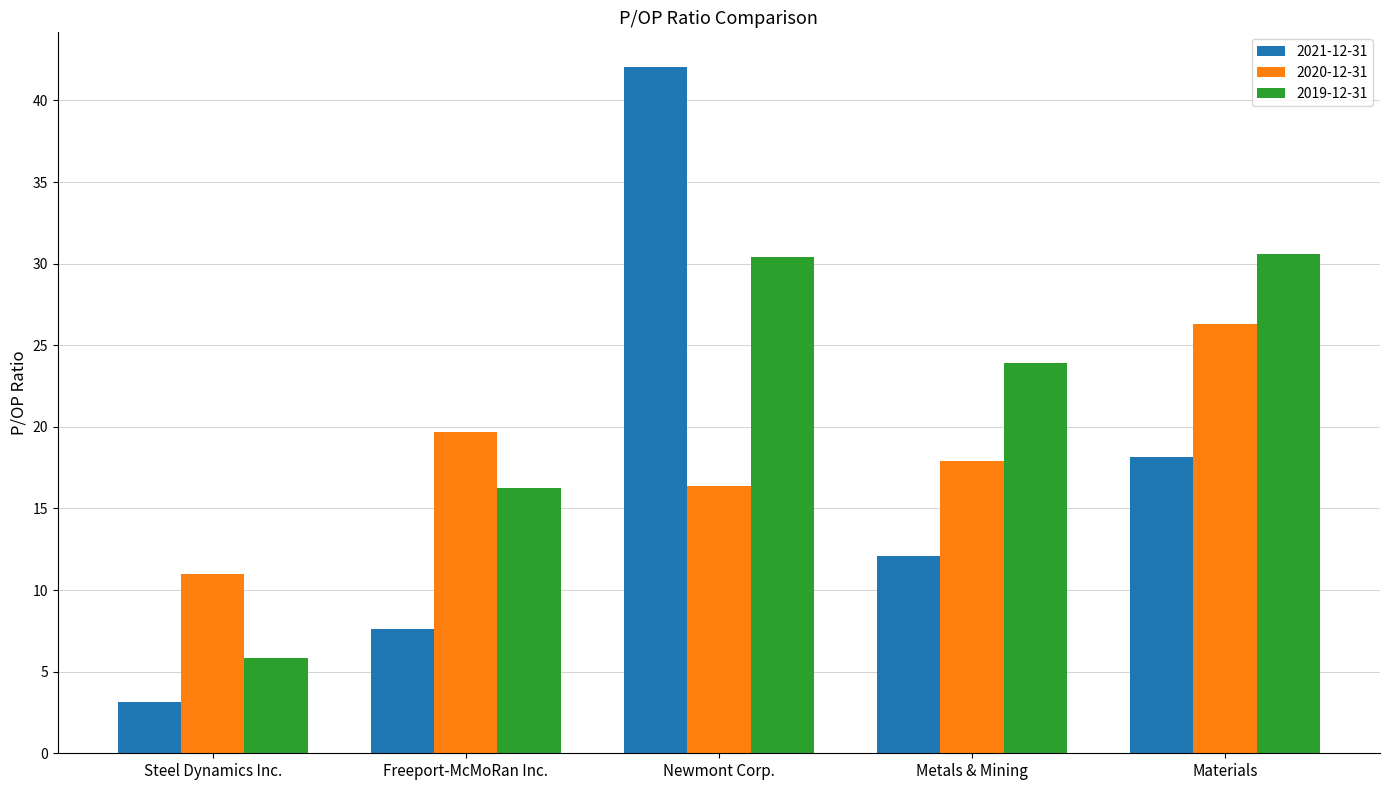

What is the average value of the 2021-12-31 series?

16.6